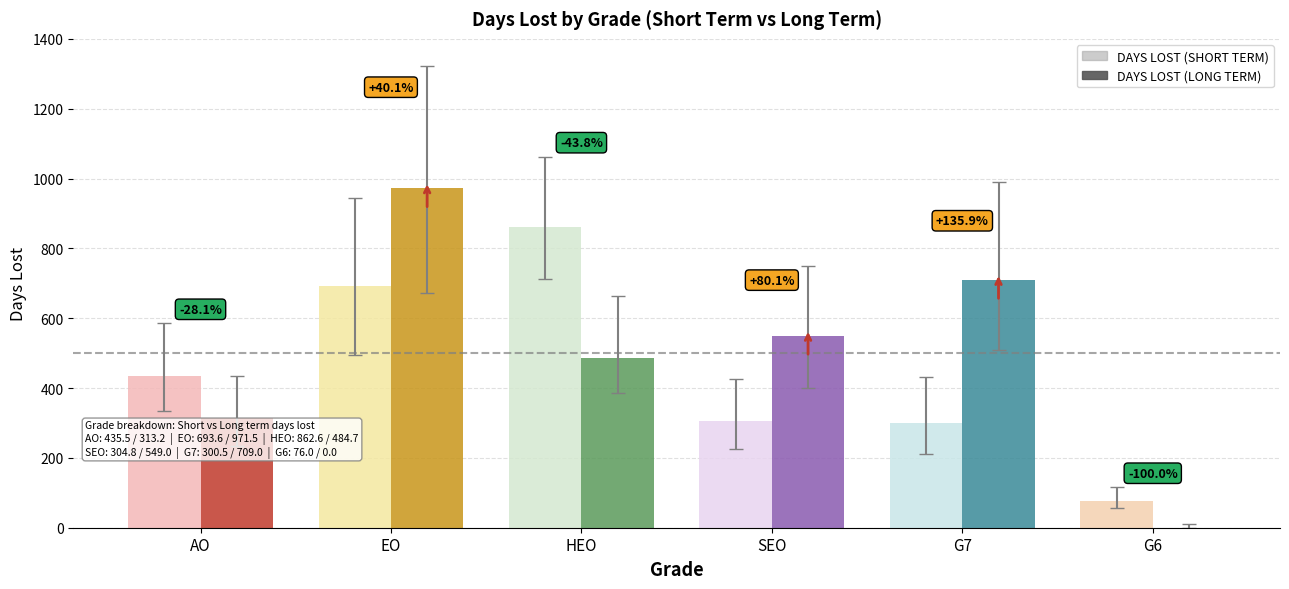

Rank the series at EO from highest to lowest value.

DAYS LOST (LONG TERM), DAYS LOST (SHORT TERM)